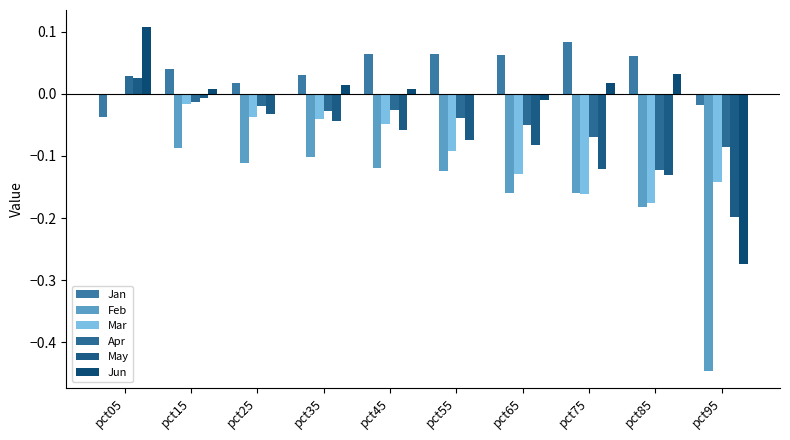

At which category does the chart reach its minimum across all series?

pct95